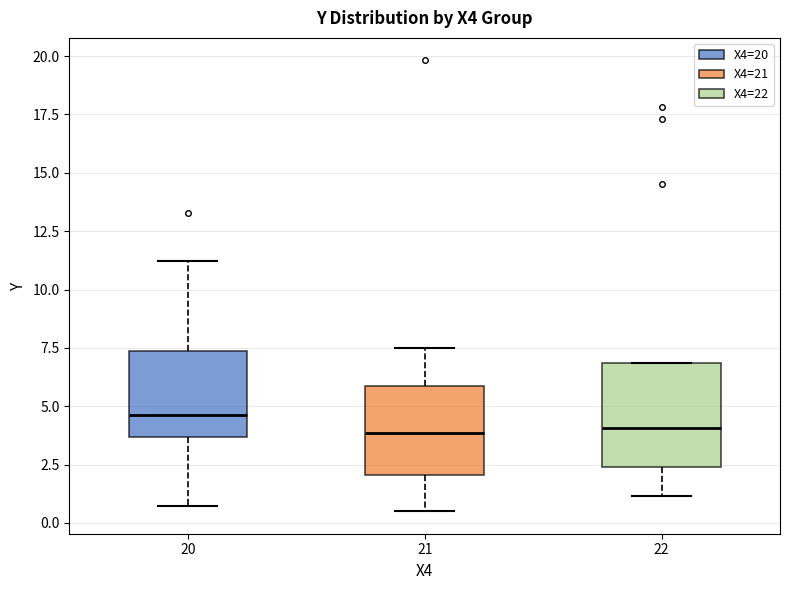

Reading left to right, read every box against the y-axis: the position of its median line, the range the box covers, and the ends of its whiskers. The values are not printed on the chart, so give them approximately, as read against the axis.

20: median 4.5, box 3.5 to 7.5, whiskers 0.5 to 11.0
21: median 4.0, box 2.0 to 6.0, whiskers 0.5 to 7.5
22: median 4.0, box 2.5 to 7.0, whiskers 1.0 to 7.0